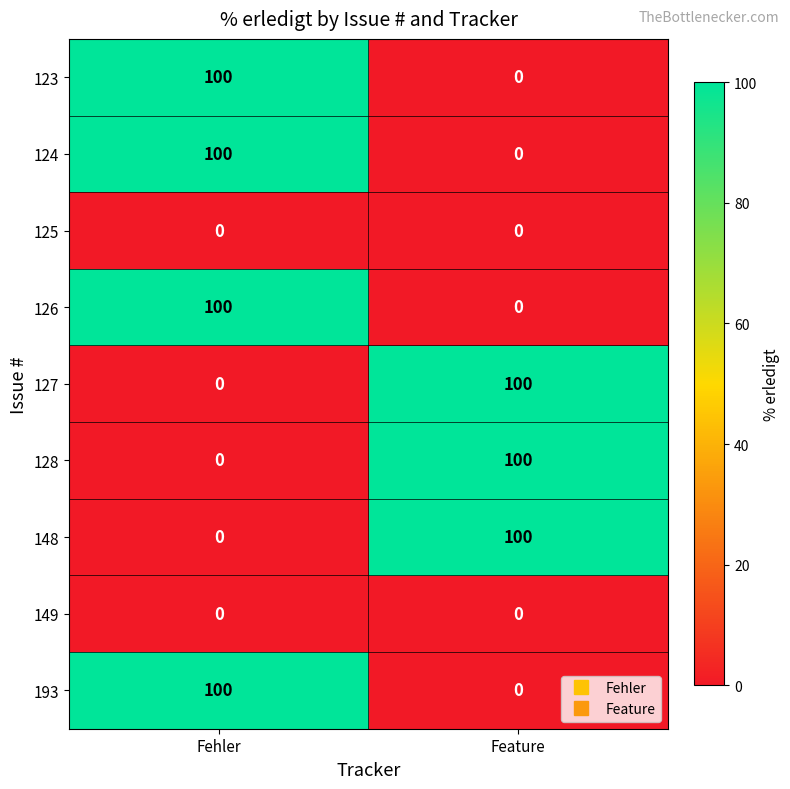

What is the maximum value shown in the chart?

100